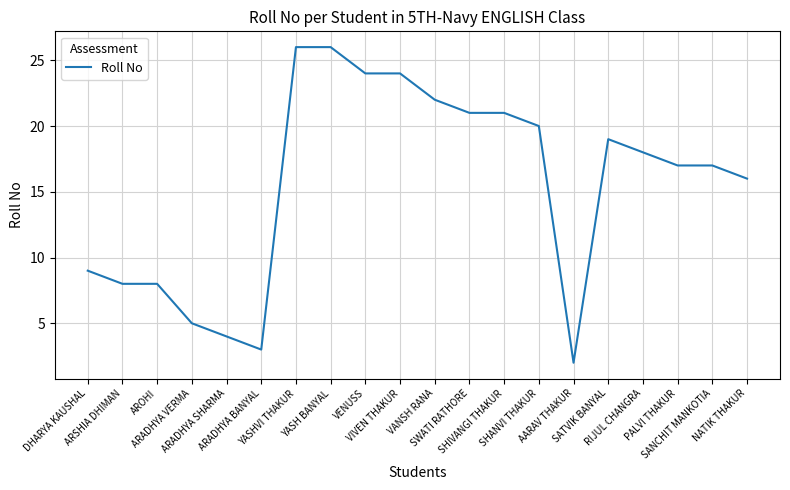

What is the difference between the maximum and second lowest values?

23